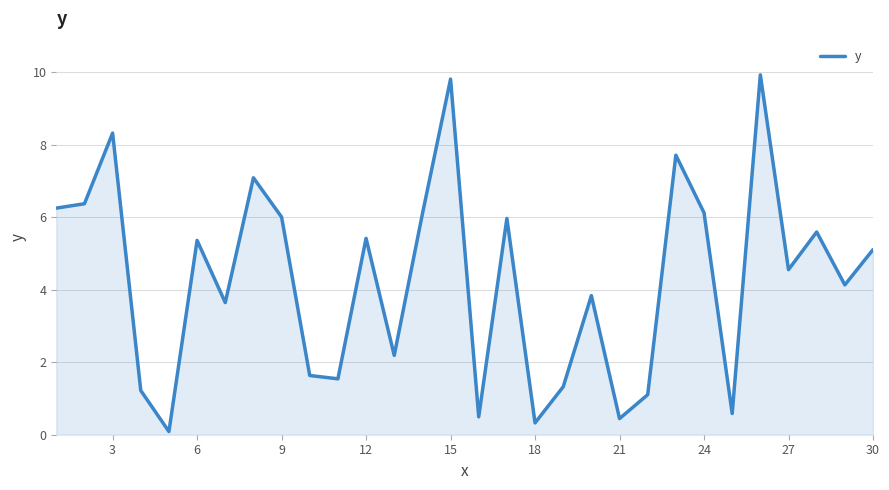

How many values are below 5?

15